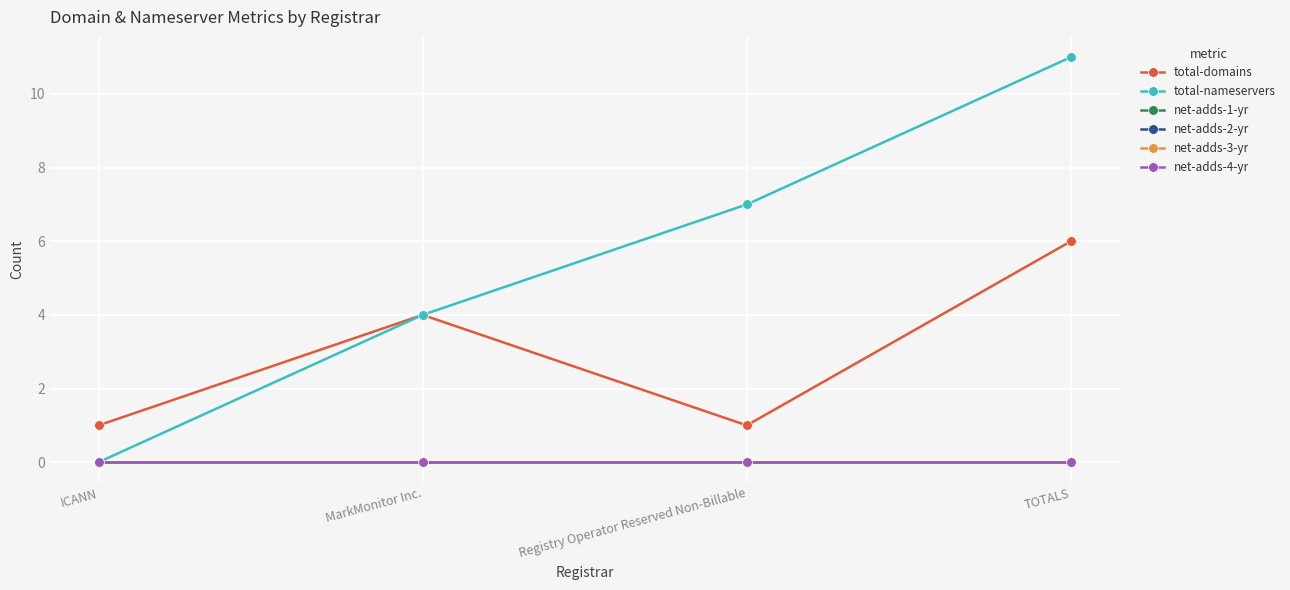

Reading left to right, extract all data points from this chart.

total-domains: 1	4	1	6
total-nameservers: 0	4	7	11
net-adds-1-yr: 0	0	0	0
net-adds-2-yr: 0	0	0	0
net-adds-3-yr: 0	0	0	0
net-adds-4-yr: 0	0	0	0